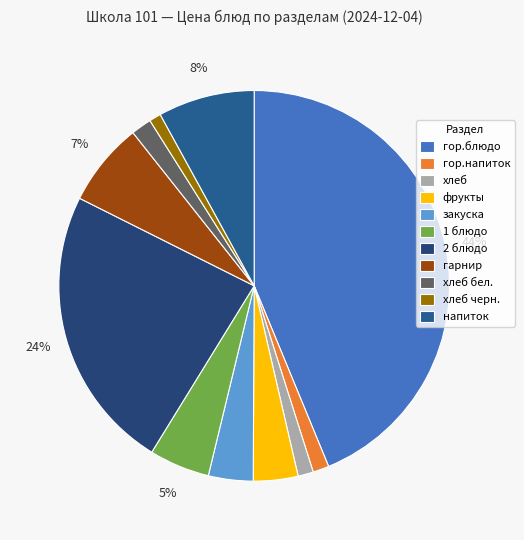

How many segments does this pie chart have?

11